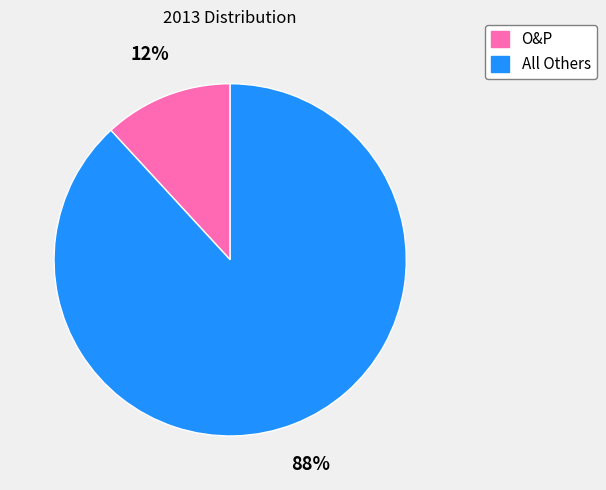

What is the ratio of the value at O&P to the value at All Others?

0.1